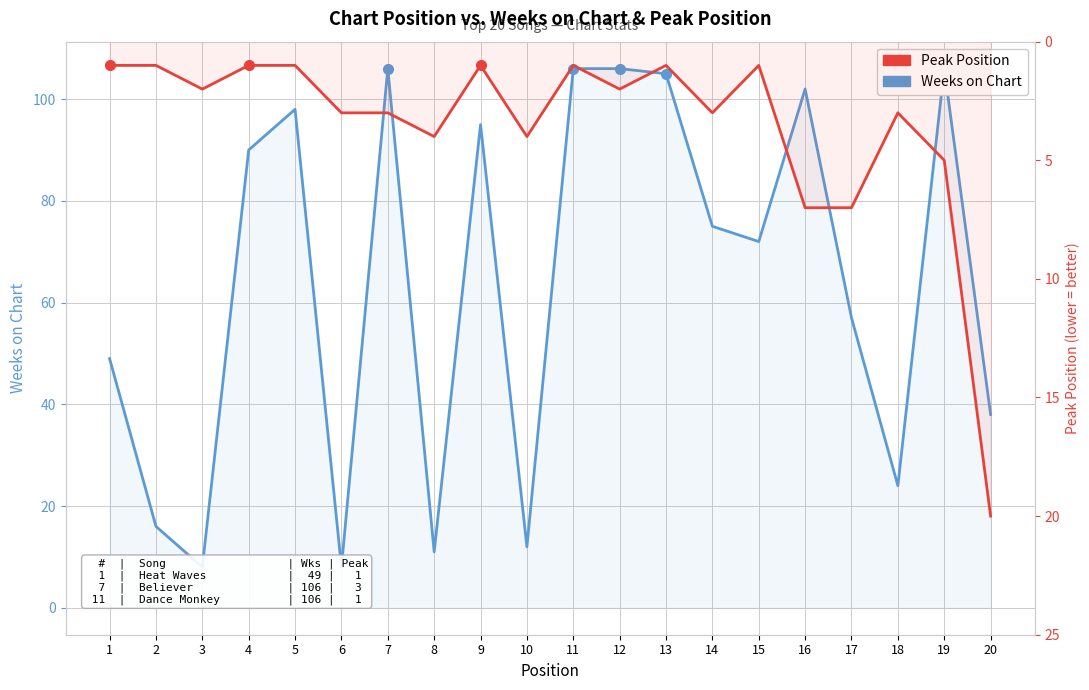

How many data points in Weeks on Chart are above 75?

9